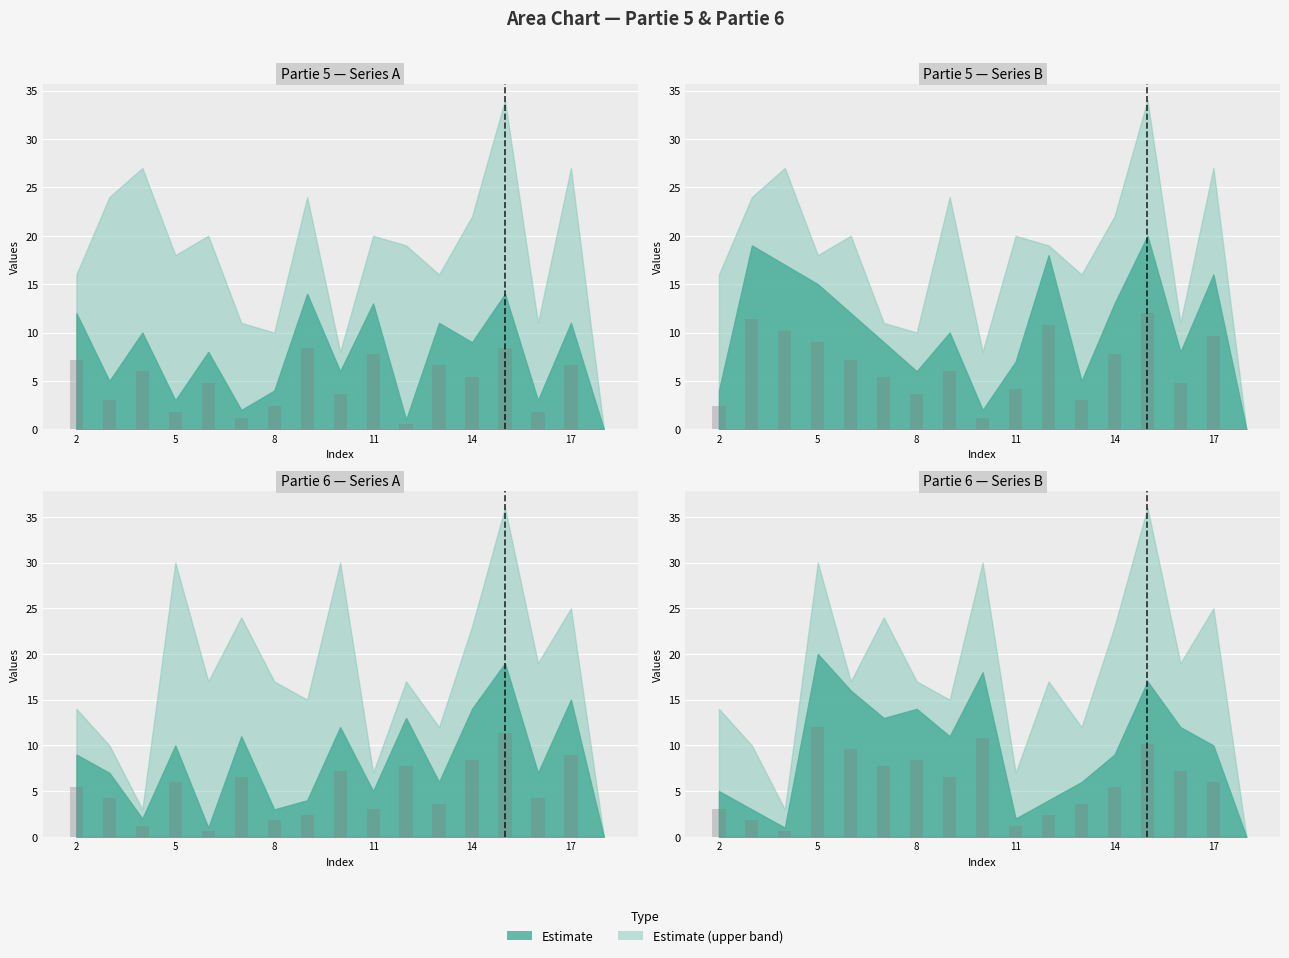

List the labels in order of Partie 5 (col_1) value, largest first.

9, 15, 11, 2, 13, 17, 4, 14, 6, 10, 3, 8, 5, 16, 7, 12, 18